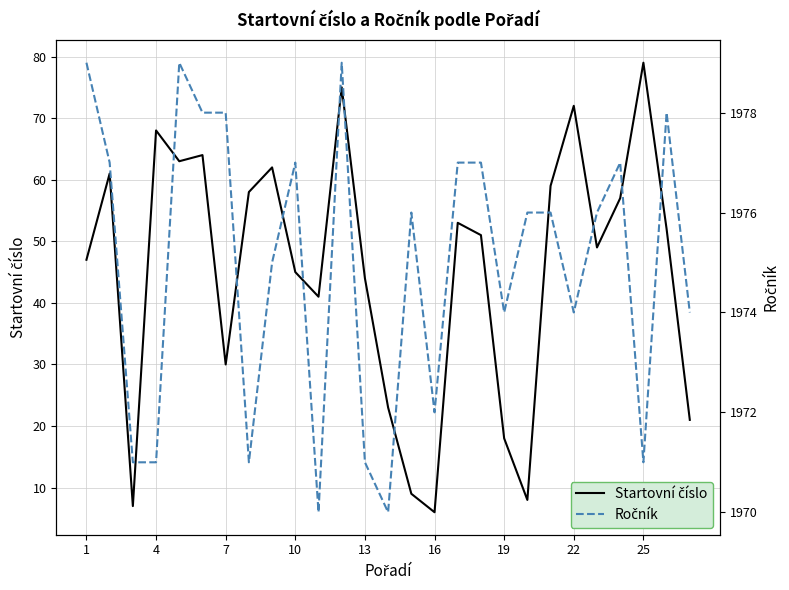

In Startovní číslo, how many points are lower than both neighbors (excluding endpoints)?

7